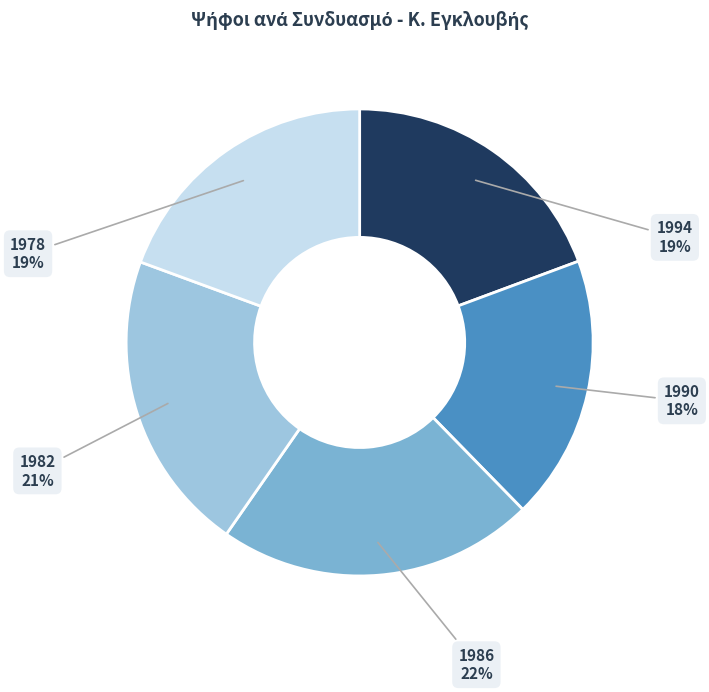

To the nearest percent, what is the average slice percentage?

20%